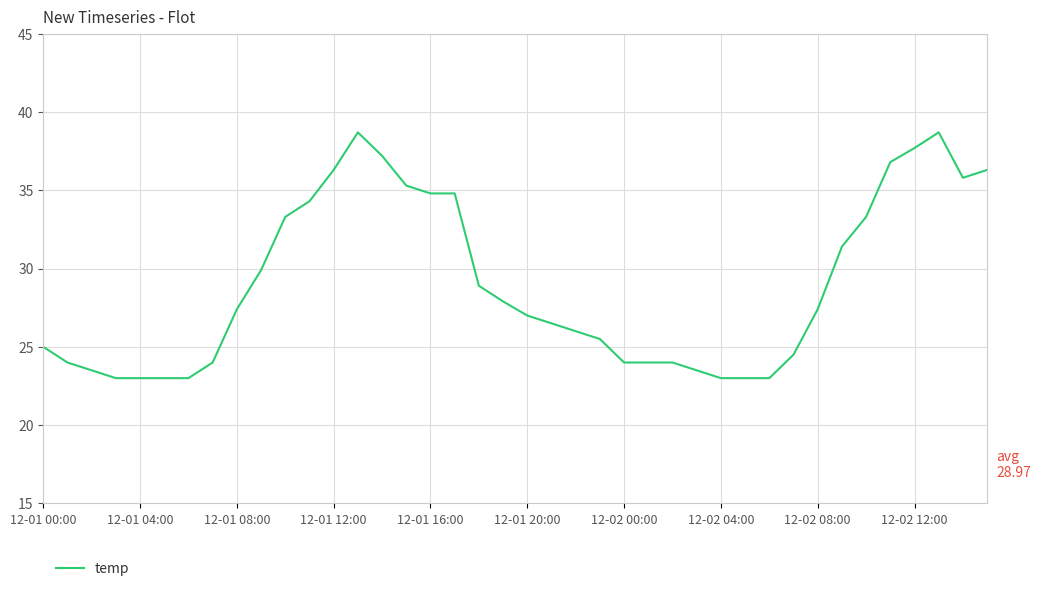

What is the maximum value shown in the chart?

38.7